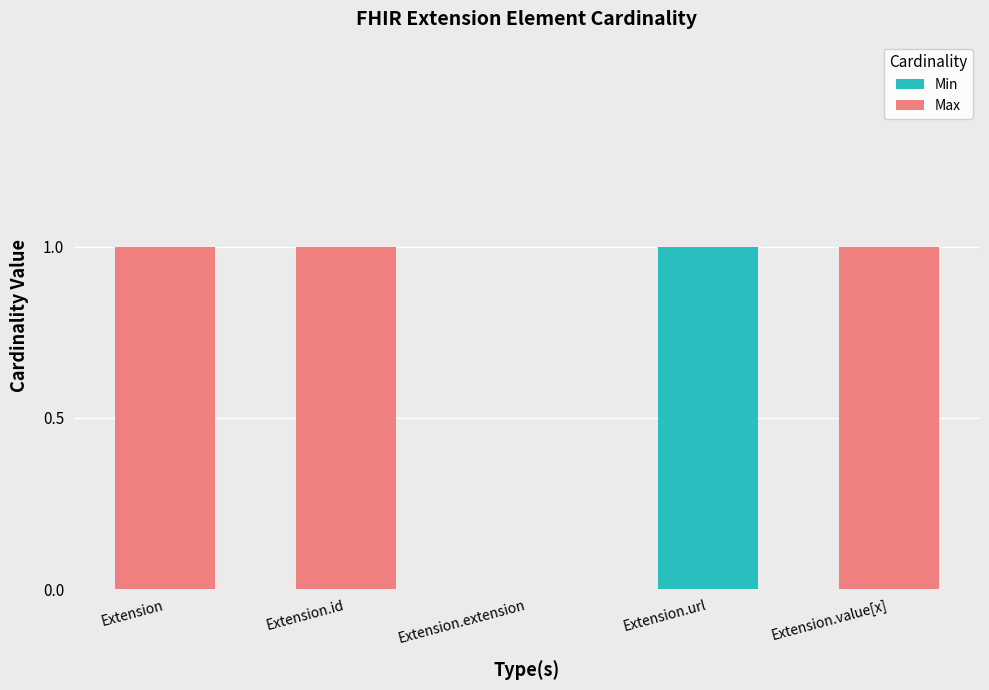

At which label does Min reach its peak?

Extension.url